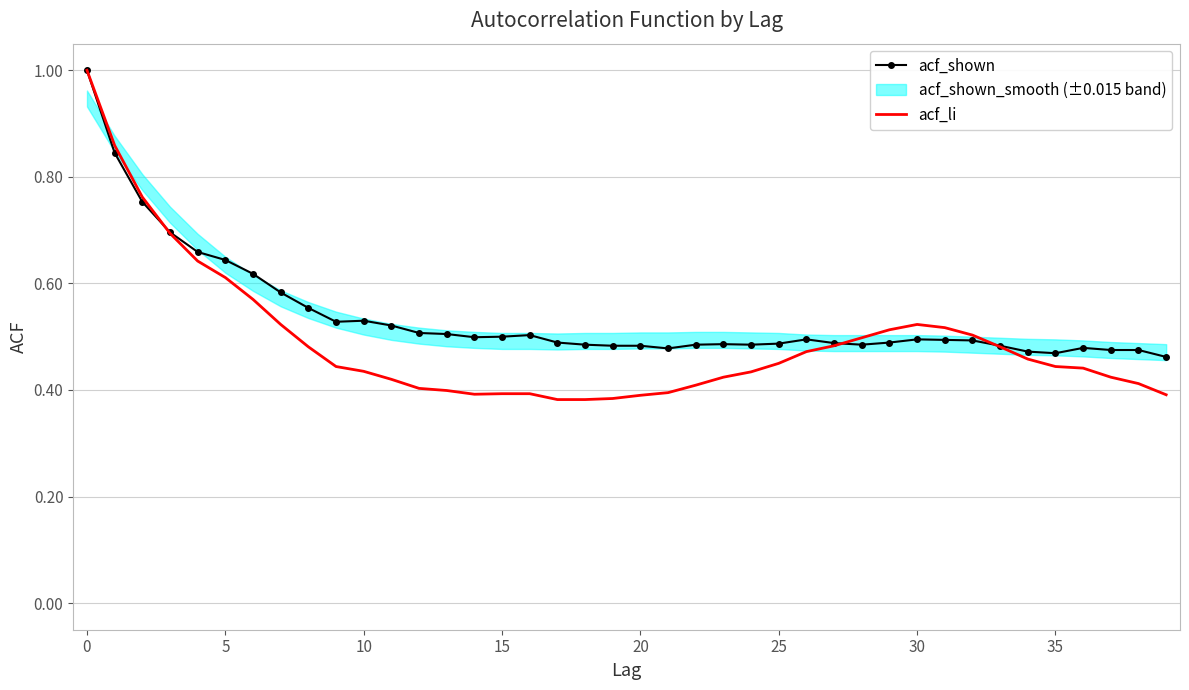

Which series has the widest spread of values?

acf_li